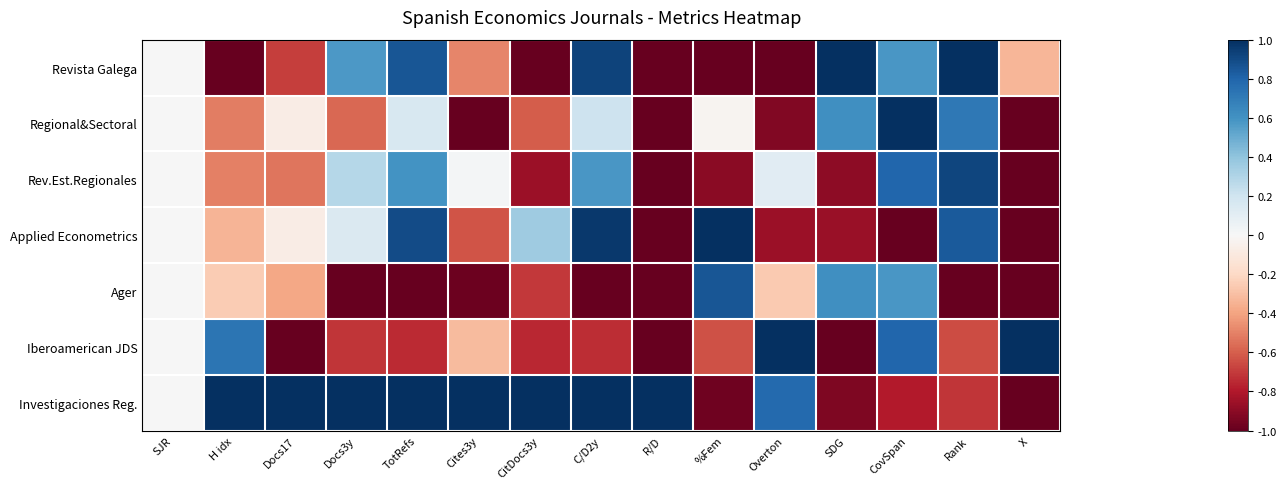

At how many categories does at least one series exceed 0?

14